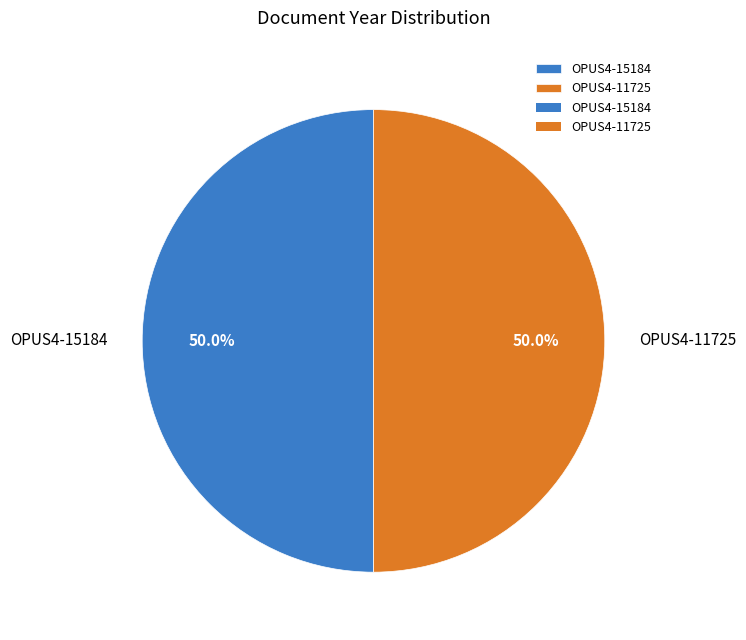

Approximately how many times larger is the value at OPUS4-11725 compared to OPUS4-15184?

1.0